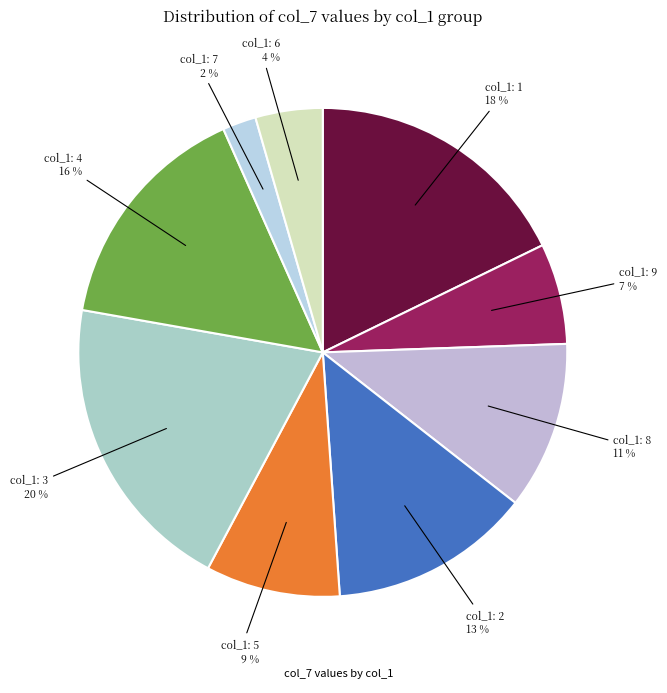

How many segments does this pie chart have?

9